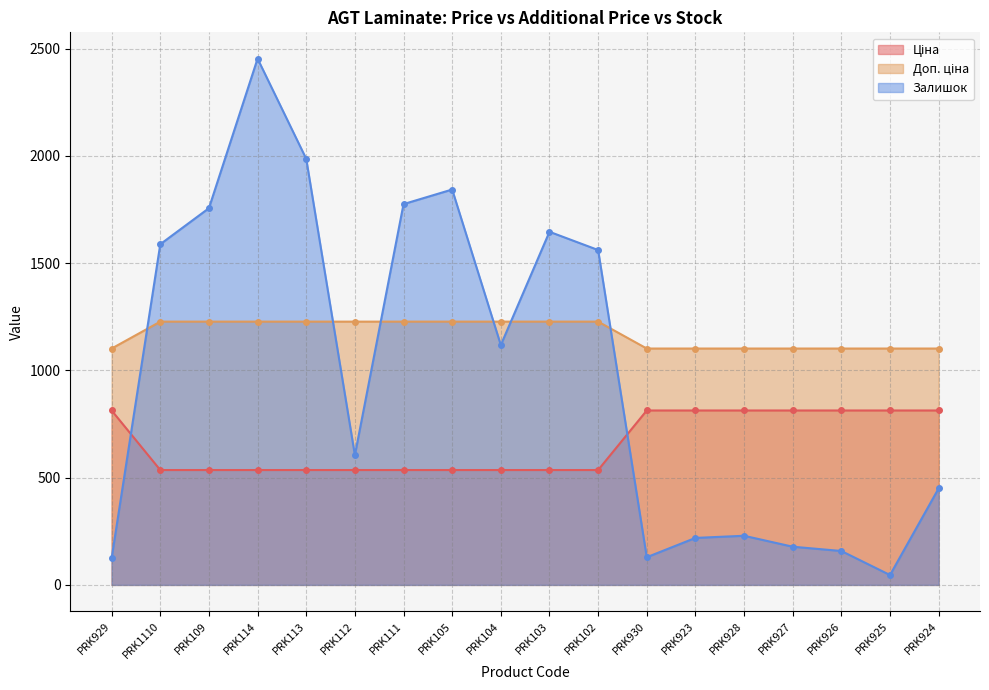

List the series in order of their overall mean, highest first.

Доп. ціна, Залишок, Ціна